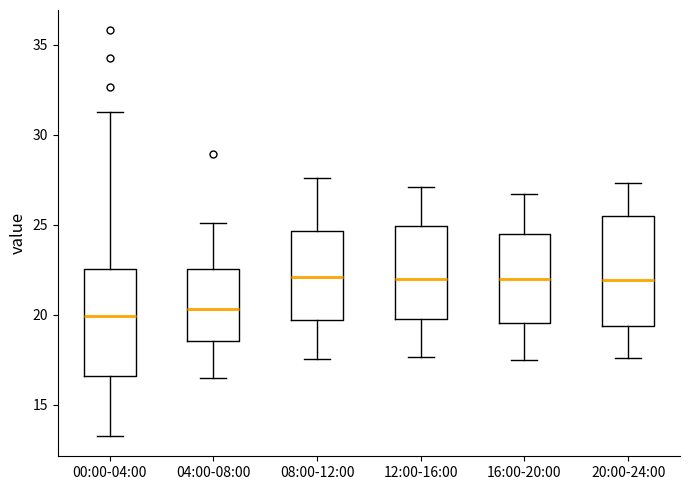

Reading left to right, read every box against the y-axis: the position of its median line, the range the box covers, and the ends of its whiskers. The values are not printed on the chart, so give them approximately, as read against the axis.

00:00-04:00: median 20.0, box 16.5 to 22.5, whiskers 13.5 to 31.5
04:00-08:00: median 20.5, box 18.5 to 22.5, whiskers 16.5 to 25.0
08:00-12:00: median 22.0, box 19.5 to 24.5, whiskers 17.5 to 27.5
12:00-16:00: median 22.0, box 20.0 to 25.0, whiskers 17.5 to 27.0
16:00-20:00: median 22.0, box 19.5 to 24.5, whiskers 17.5 to 26.5
20:00-24:00: median 22.0, box 19.5 to 25.5, whiskers 17.5 to 27.5